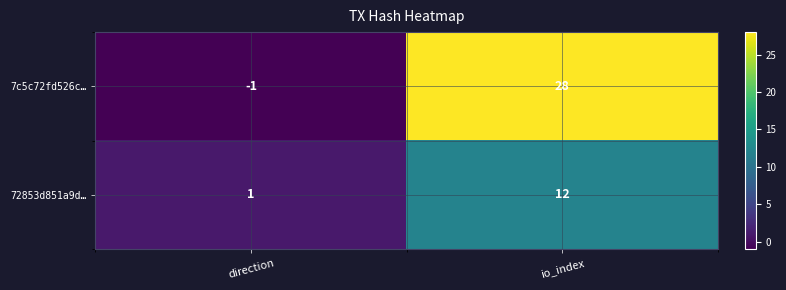

What is the approximate value of 7c5c72fd526c… at io_index, to the nearest 5?

30